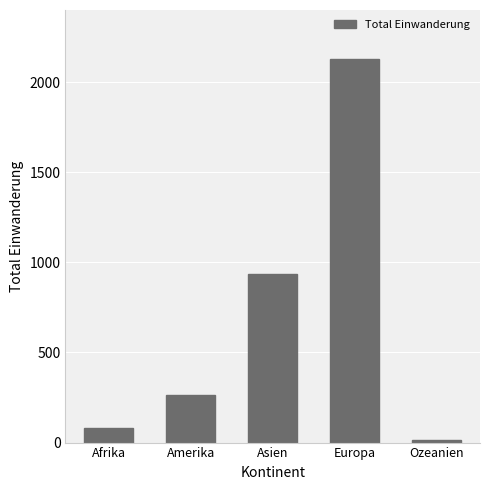

What is the sum of the values at Asien and Afrika?

1016